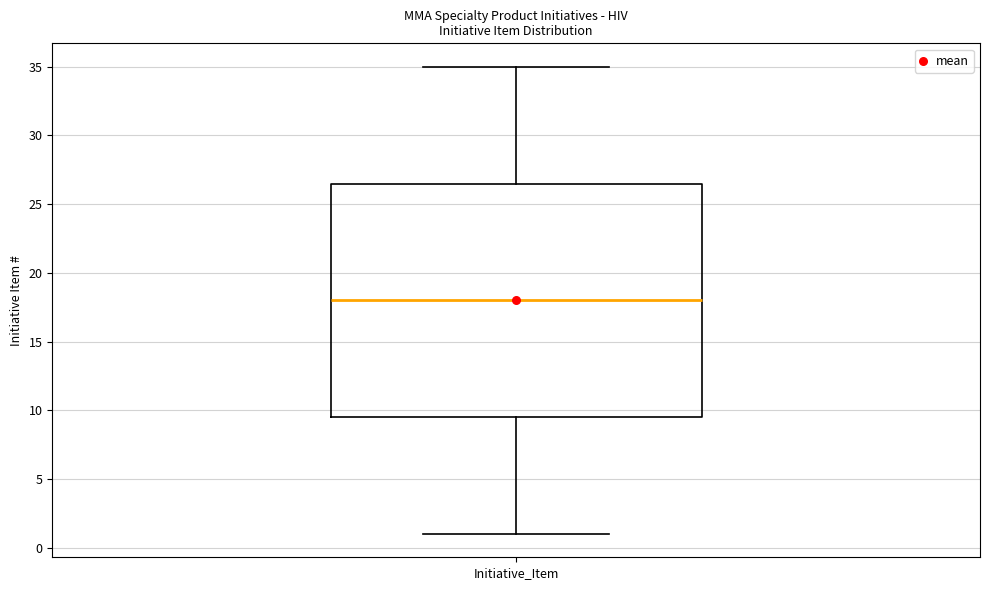

Read this box plot against the y-axis: the position of the median line, the range covered by the box, and the ends of both whiskers. The values are not printed on the chart, so give them approximately, as read against the axis.

median 18.0, box 9.5 to 26.5, whiskers 1.0 to 35.0